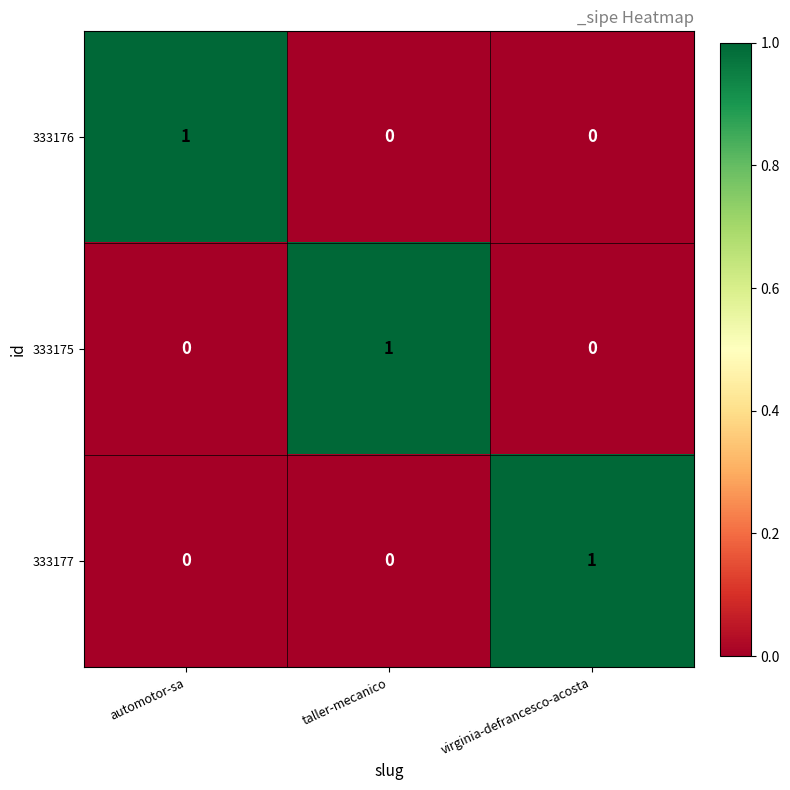

The value of 333177 at automotor-sa is 0. True or false?

True